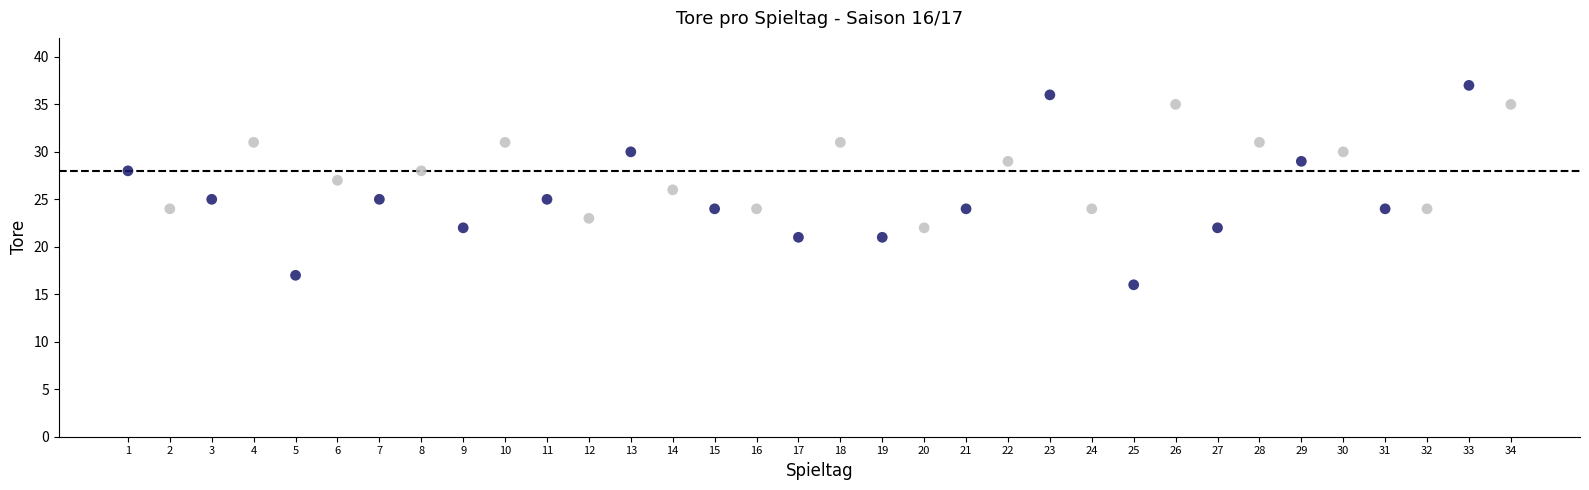

What is the range of X values (max minus min)?

33